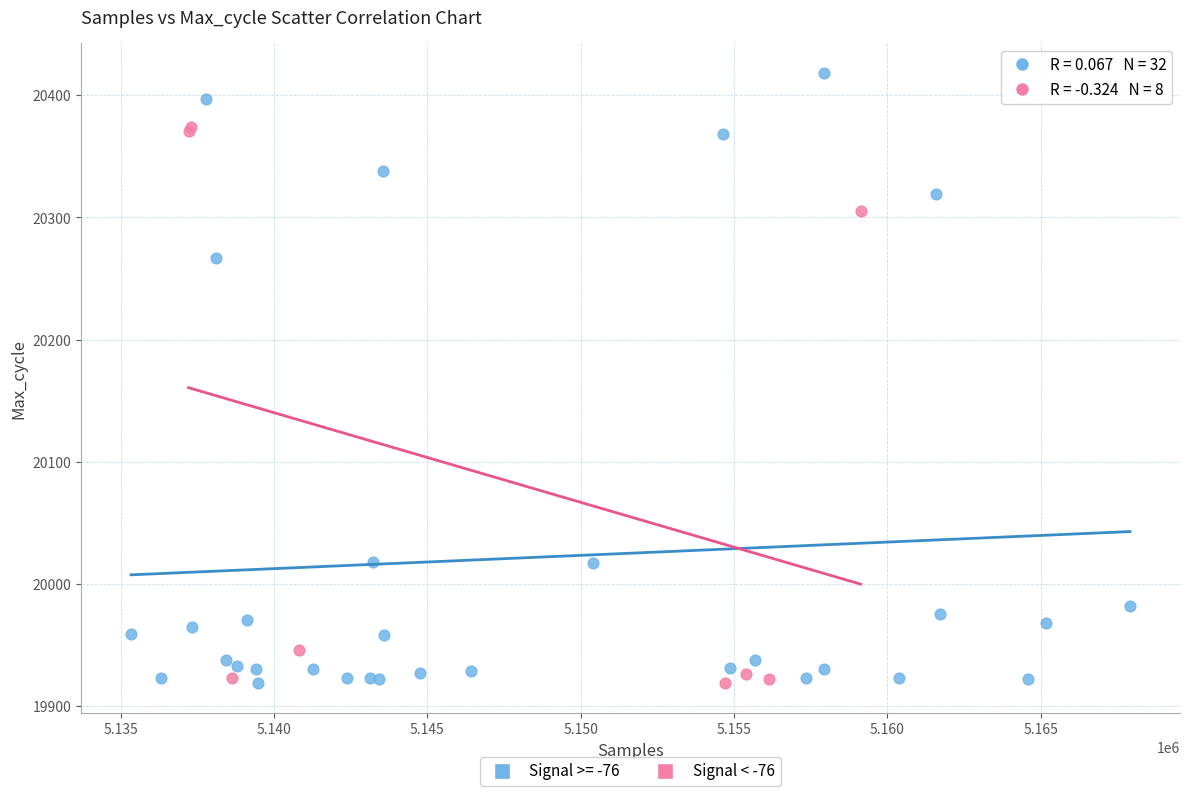

Which series has the largest Y range (max minus min)?

Signal >= -76